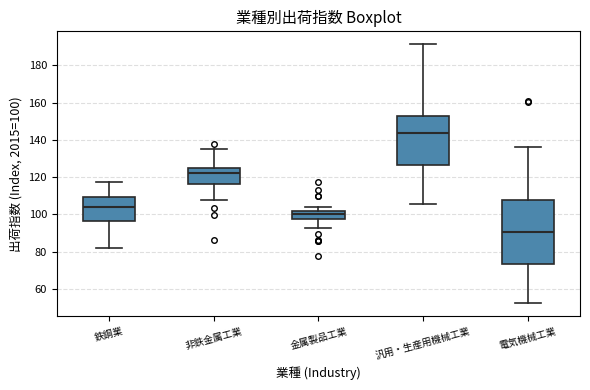

Where is the upper edge of the box for 非鉄金属工業 on the y-axis? The values are not printed on the chart, so give them approximately, as read against the axis.

124